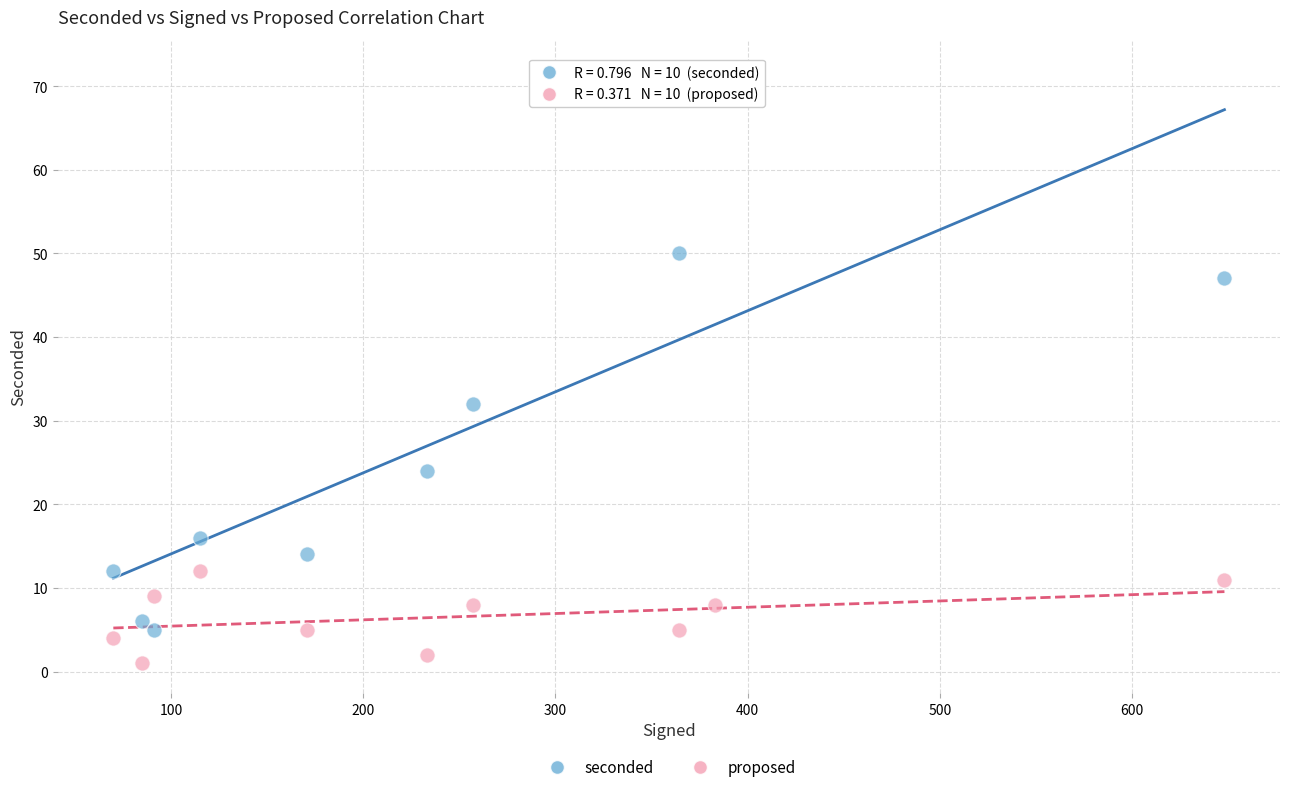

Which series reaches the maximum Y coordinate?

seconded